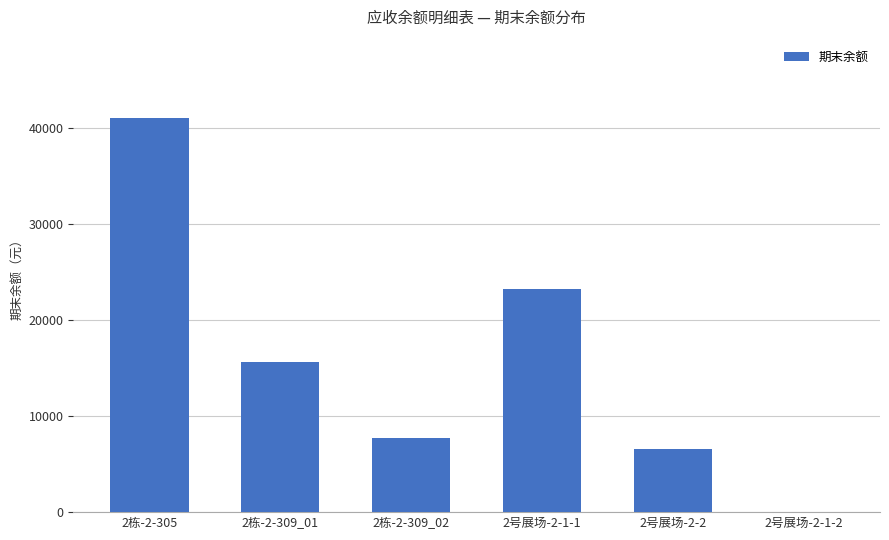

What is the maximum value shown in the chart?

40983.4